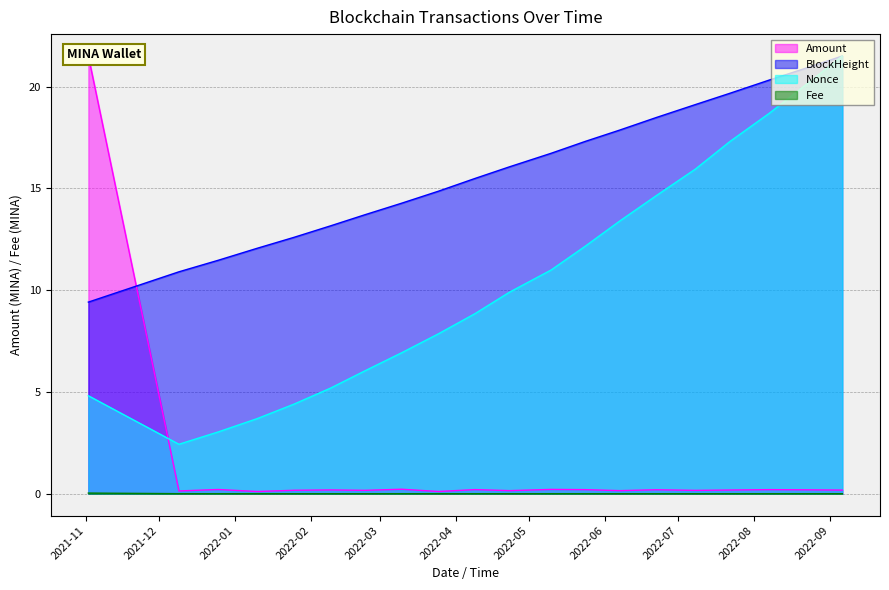

What is the sum of all Fee values?

0.1